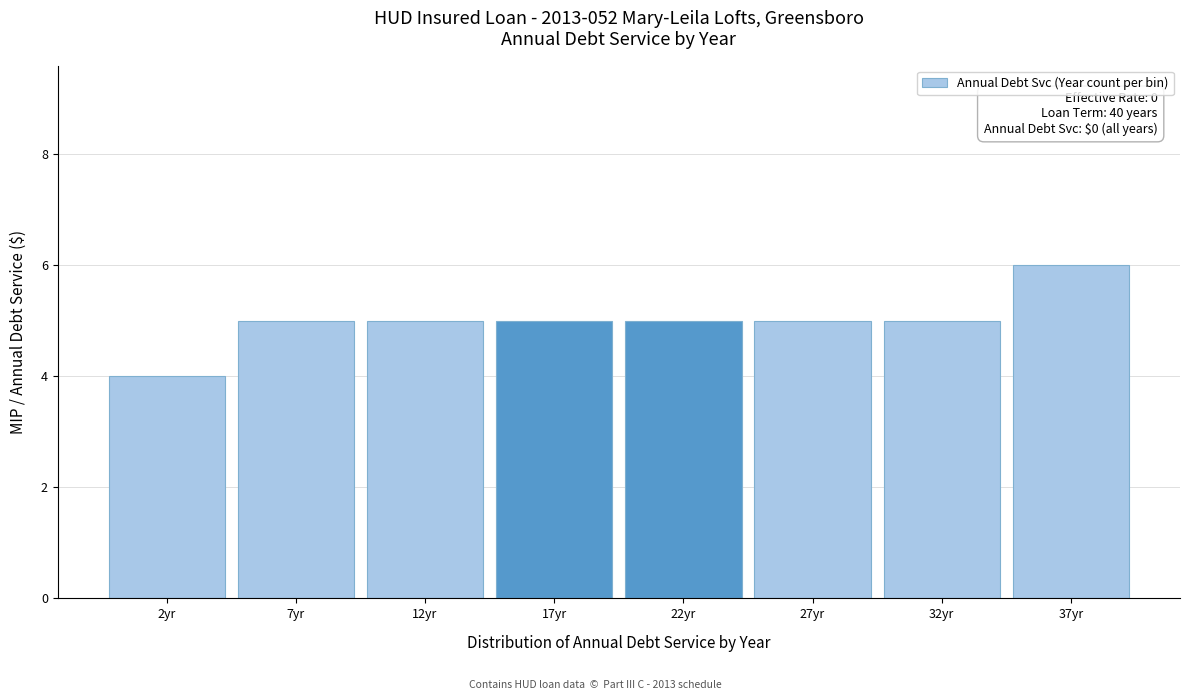

Reading right to left, what are all the values shown in this chart?

6	5	5	5	5	5	5	4